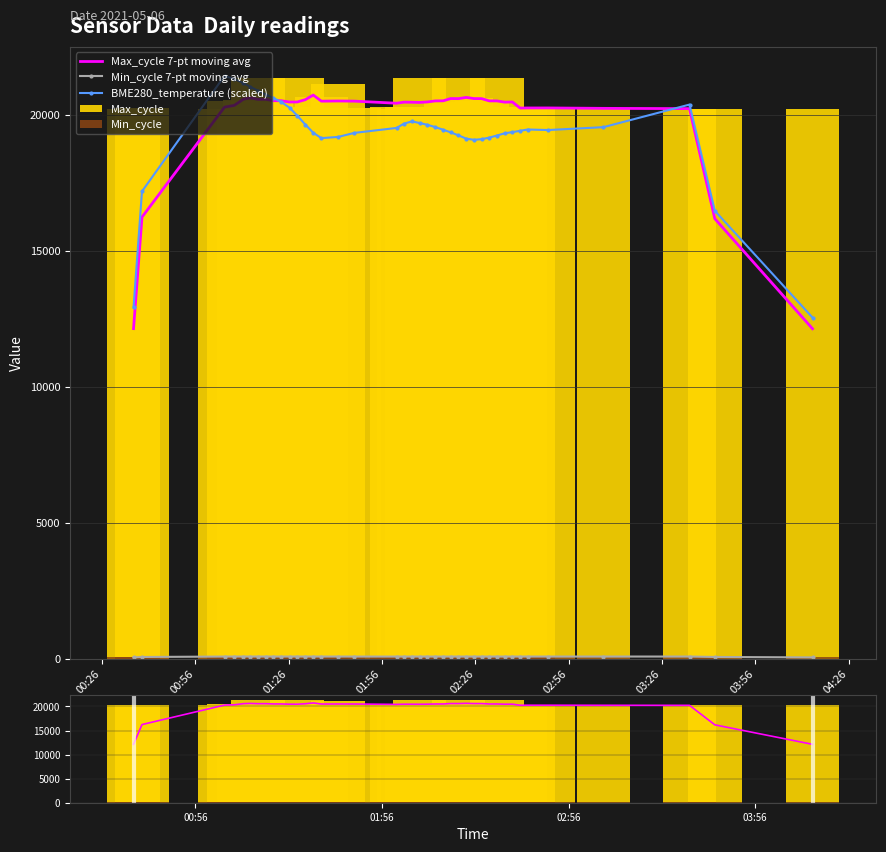

What is the minimum value for BME280_temperature (scaled)?

12547.2